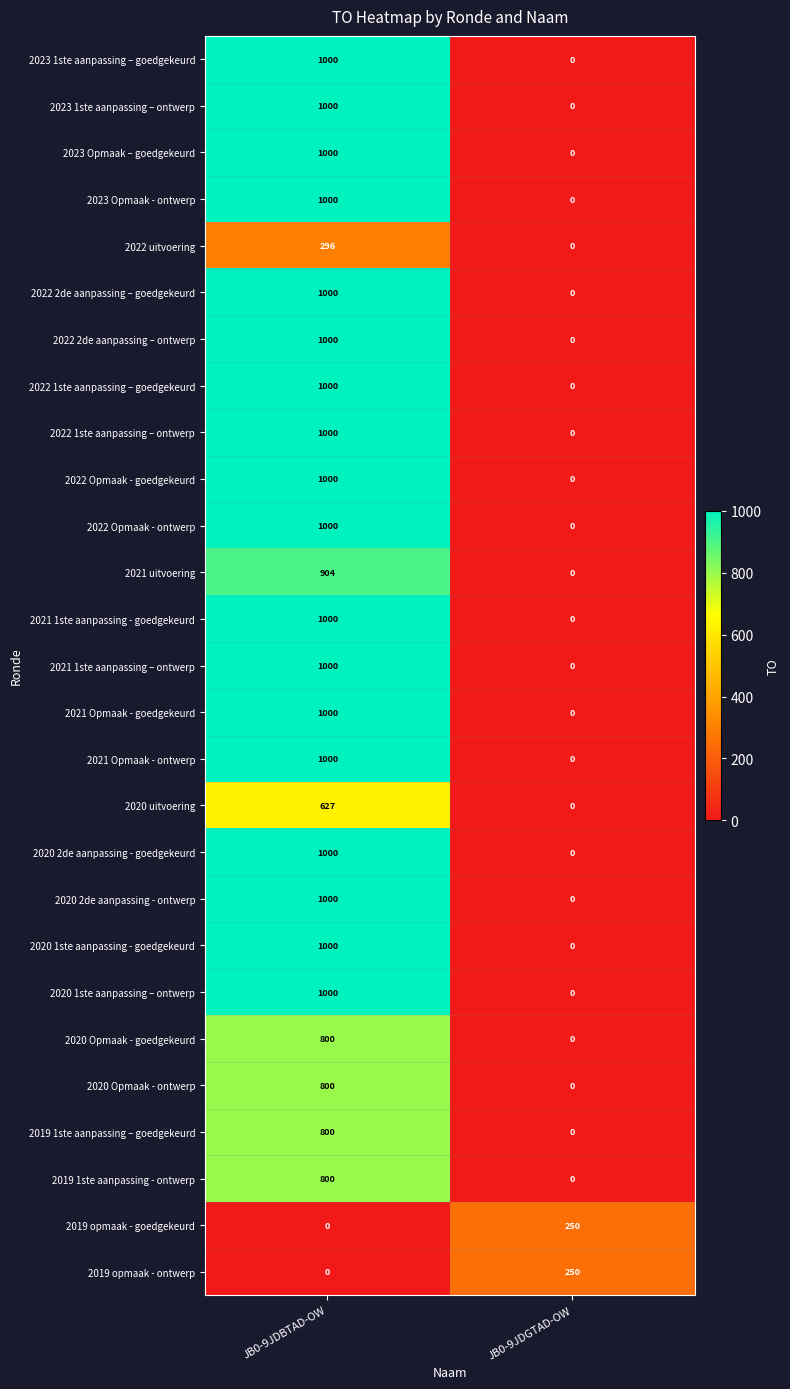

What is the sum of the 2019 opmaak - goedgekeurd values at JB0-9JDBTAD-OW and JB0-9JDGTAD-OW?

250